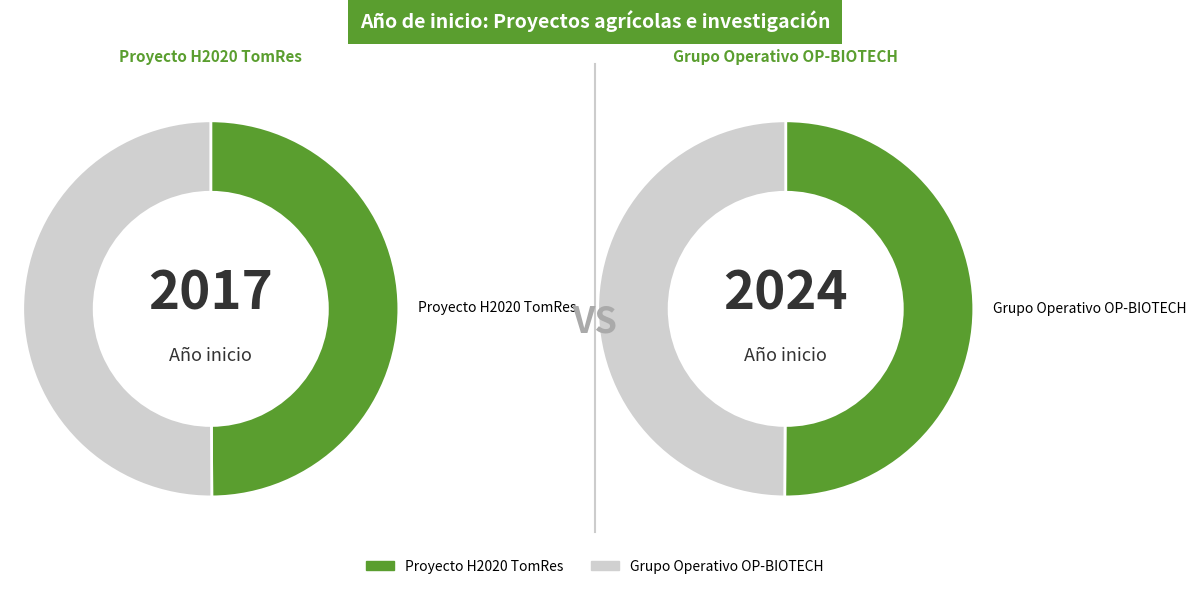

To the nearest percent, what percentage of the pie is Grupo Operativo OP-BIOTECH?

50%